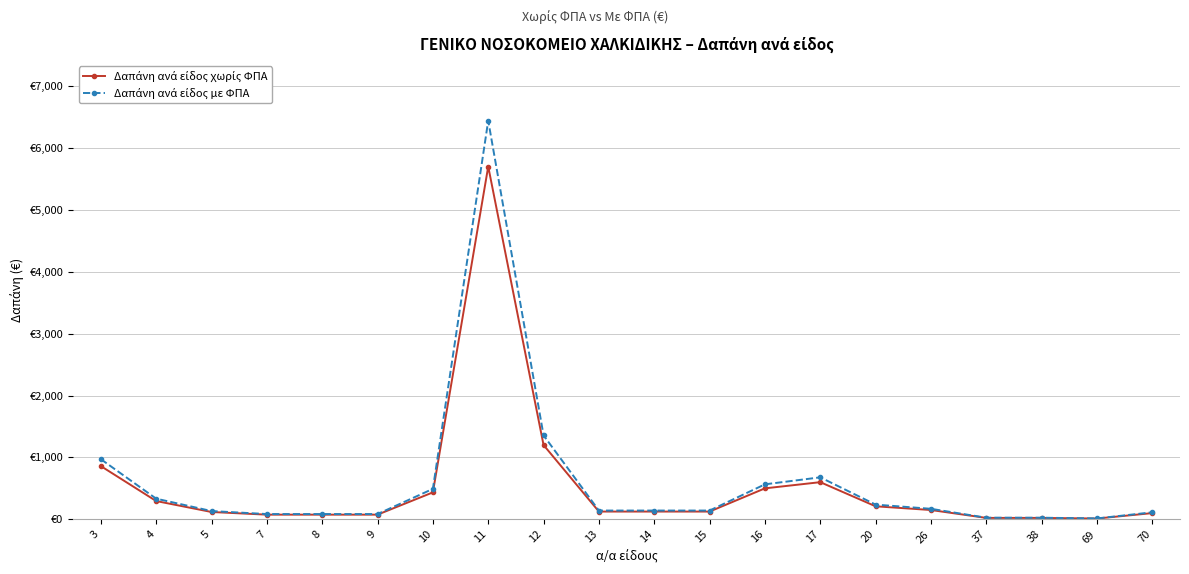

Reading left to right, transcribe all the data shown in this chart.

Δαπάνη ανά είδος χωρίς ΦΠΑ: 860.0	295.0	118.0	75.0	75.0	75.0	435.0	5700.0	1200.0	125.0	125.0	125.0	500.0	600.0	210.0	150.0	22.5	22.5	12.5	100.0
Δαπάνη ανά είδος με ΦΠΑ: 971.8	333.4	133.3	84.8	84.8	84.8	491.6	6441.0	1356.0	141.2	141.2	141.2	565.0	678.0	237.3	169.5	25.4	25.4	14.1	113.0